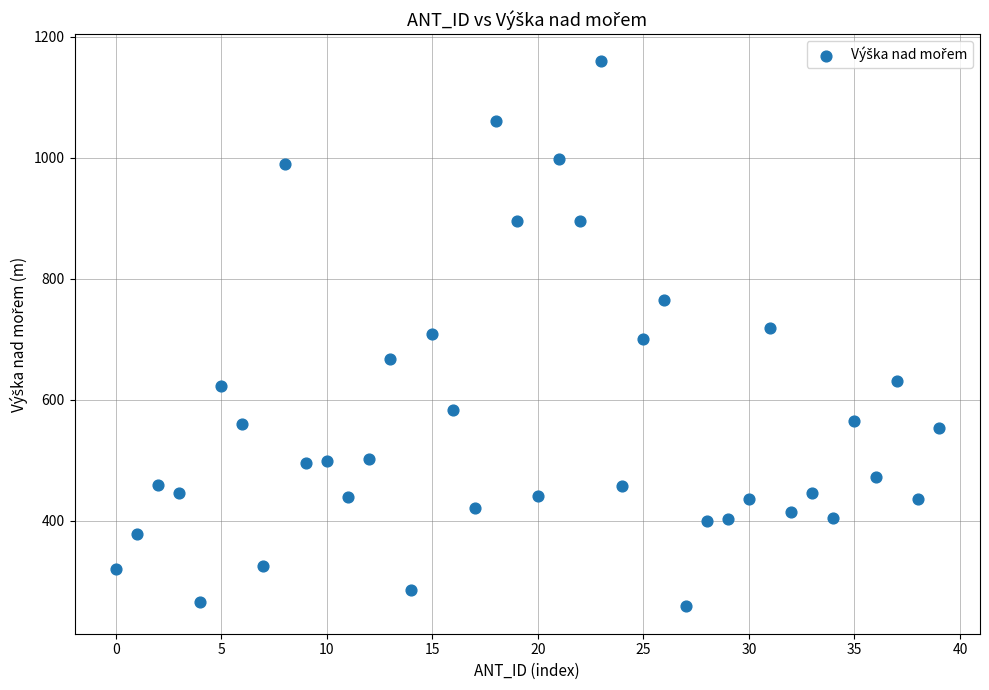

What is the range of Y values (max minus min)?

901